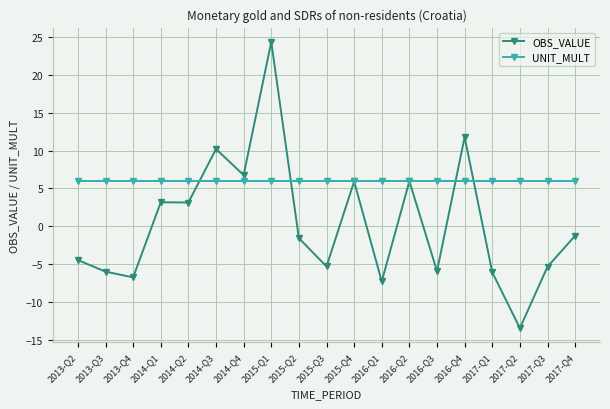

The OBS_VALUE series shows -6.8 at 2013-Q4. True or false?

True